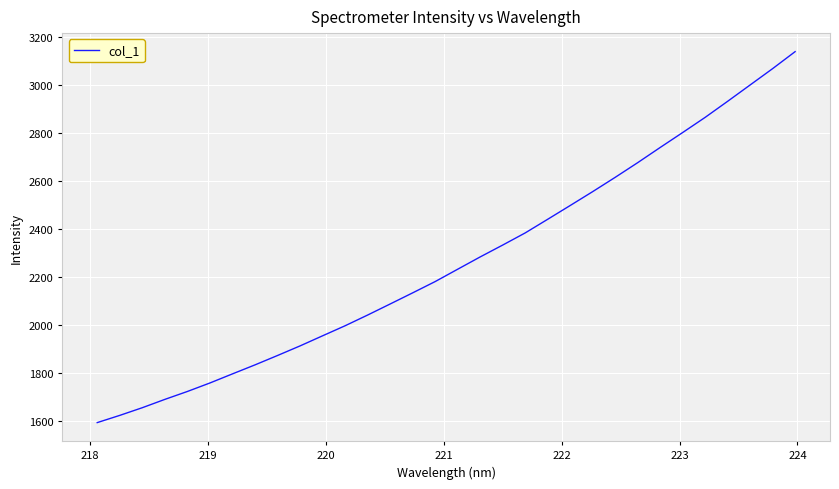

What is the greatest value displayed?

3139.9